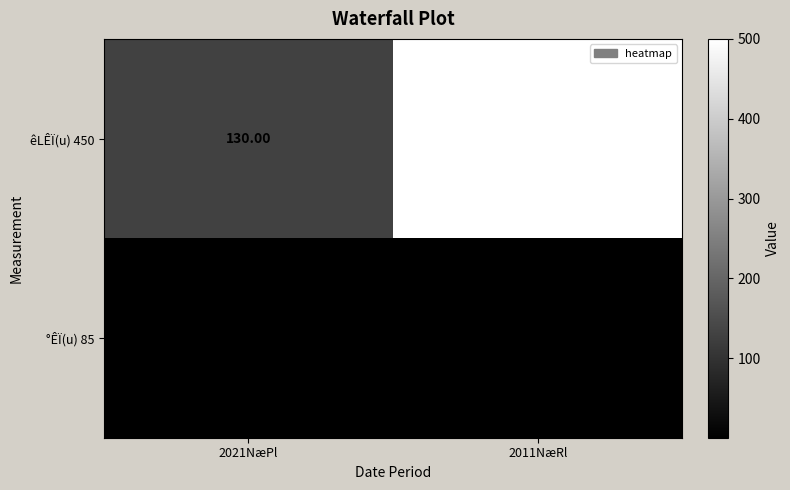

How many data points does each series have?

2